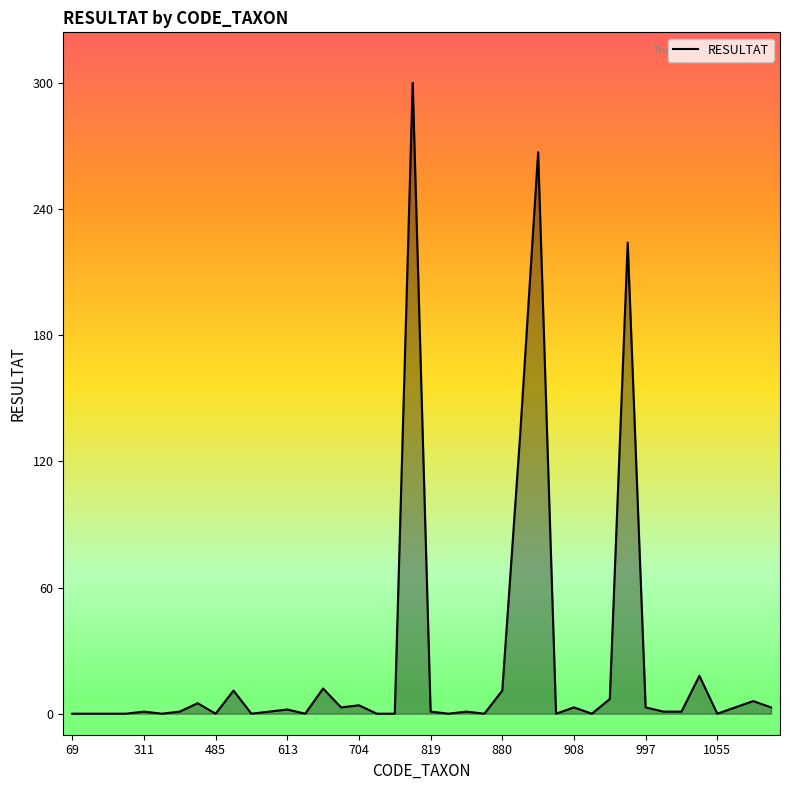

What is the sum of all values?

1022